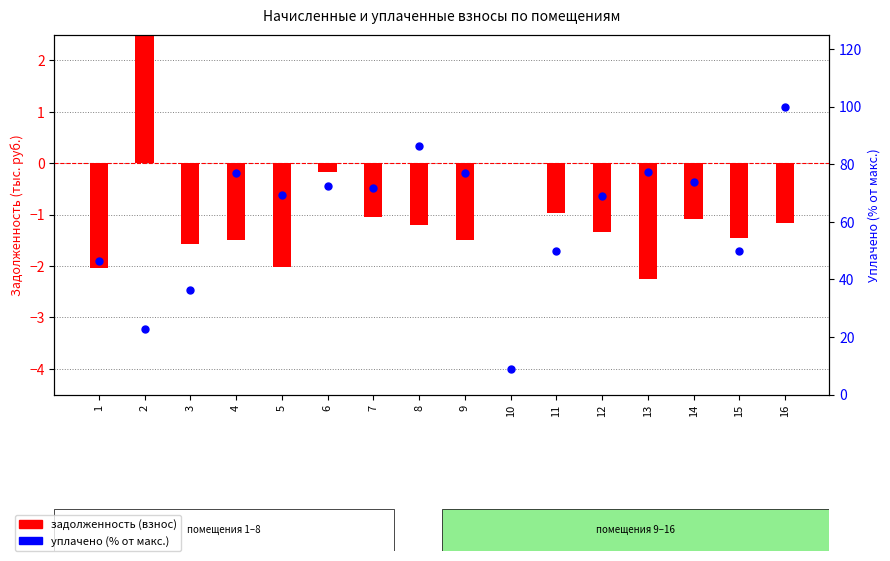

What are all the series names shown in the legend?

задолженность (взнос), уплачено (% от макс.)